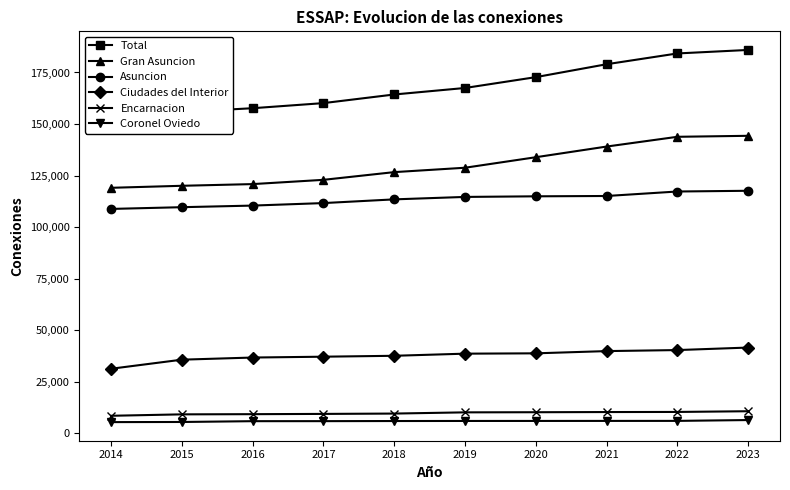

What is the approximate value of Coronel Oviedo at 2019, to the nearest 10?

6040